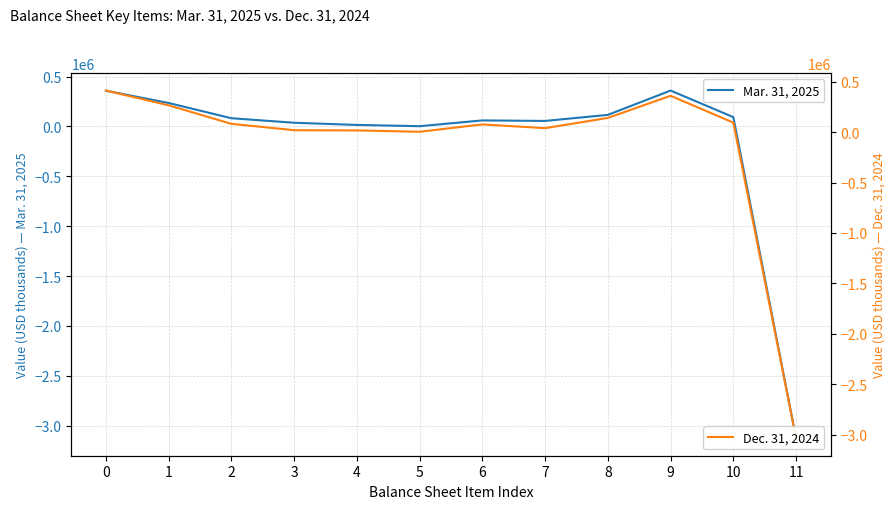

Where is the first local maximum for Mar. 31, 2025?

6